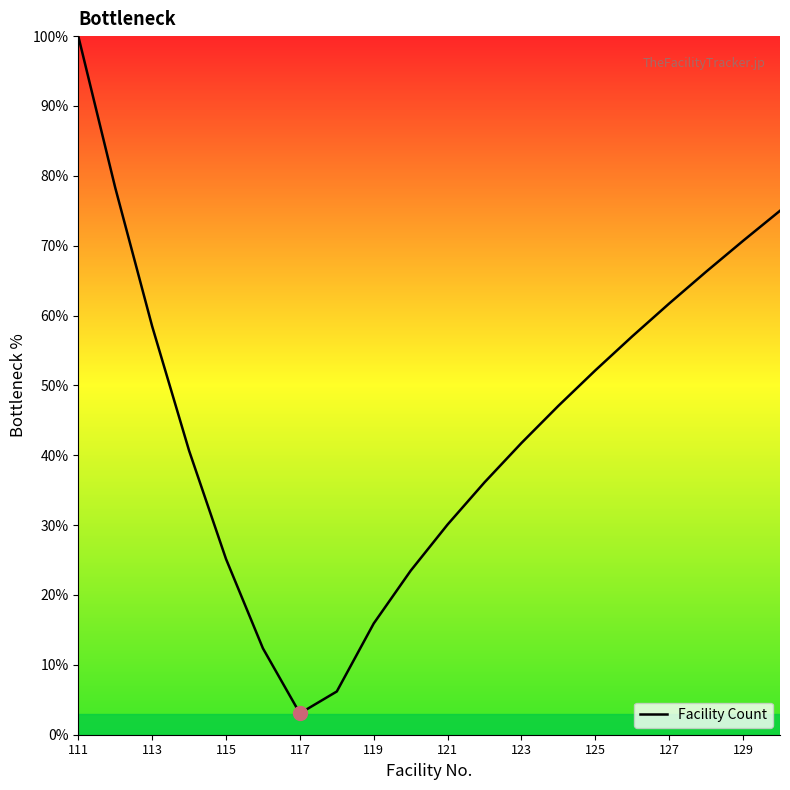

What is the smallest value displayed?

3.1